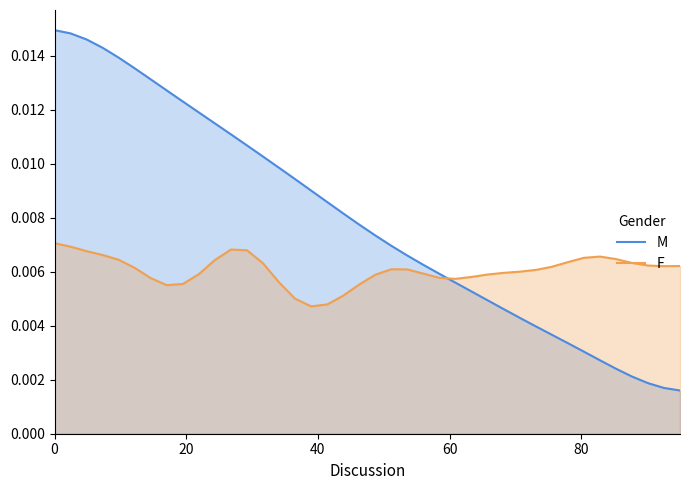

Does the chart display data point markers on the line(s)?

No